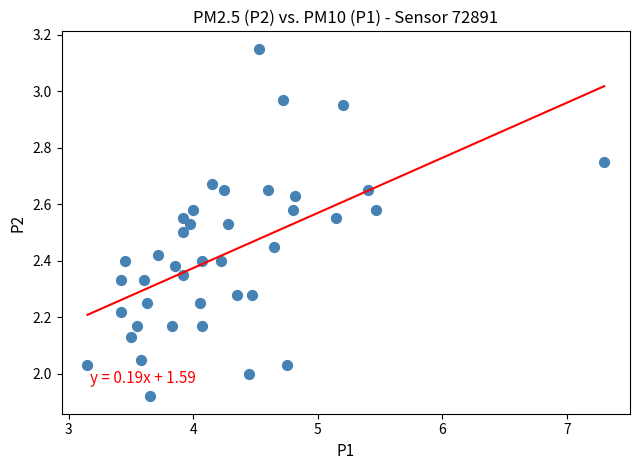

What is the range of X values (max minus min)?

4.2